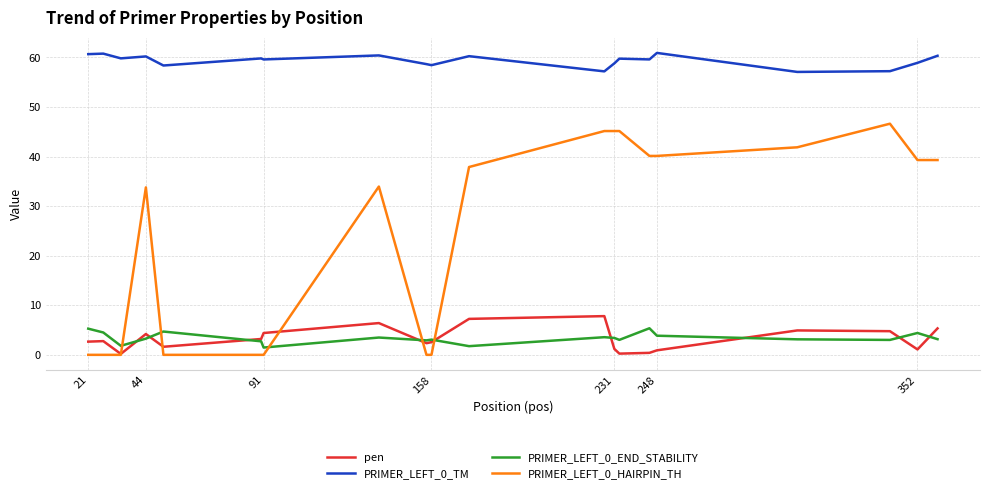

Which series has the largest range (max minus min)?

PRIMER_LEFT_0_HAIRPIN_TH